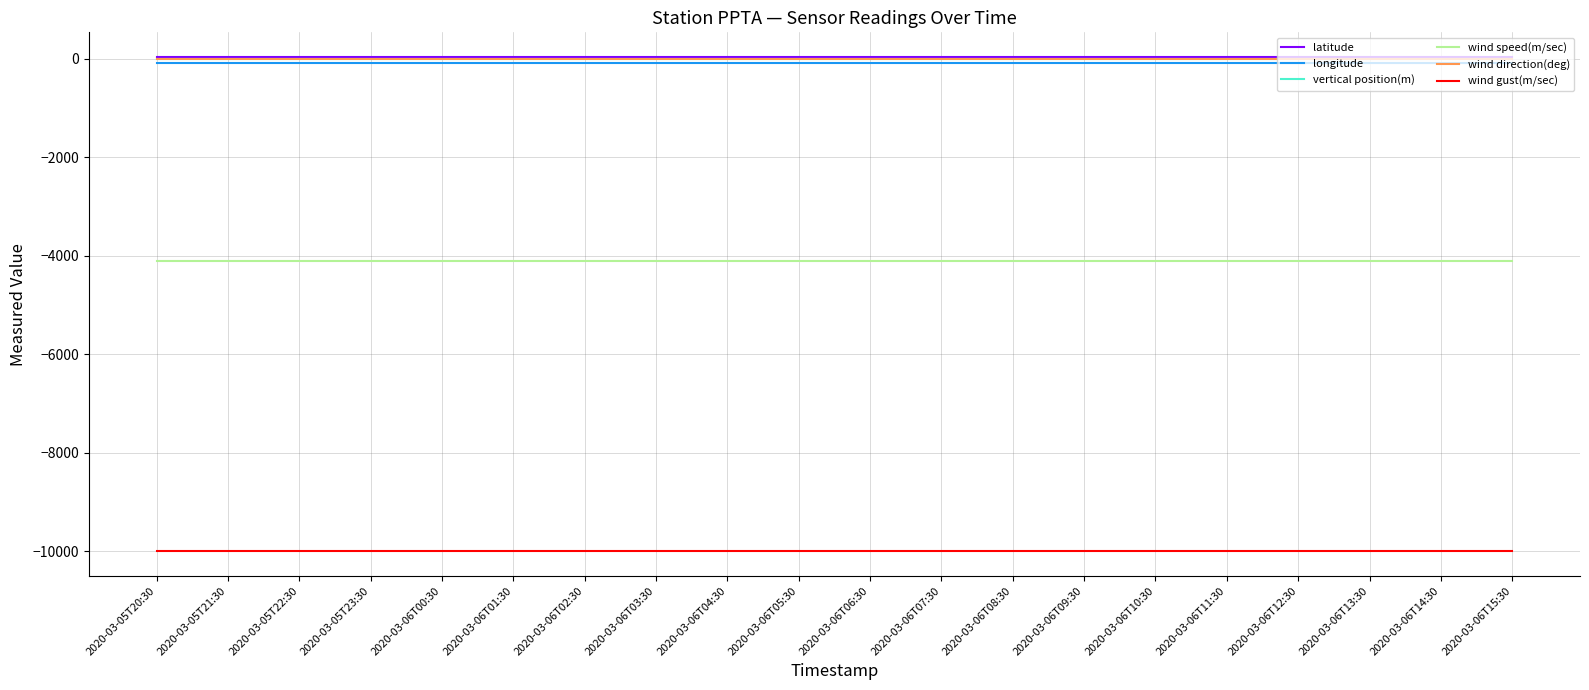

Is the value of latitude at 2020-03-06T04:30 greater than the value of wind speed(m/sec) at 2020-03-06T05:30?

Yes